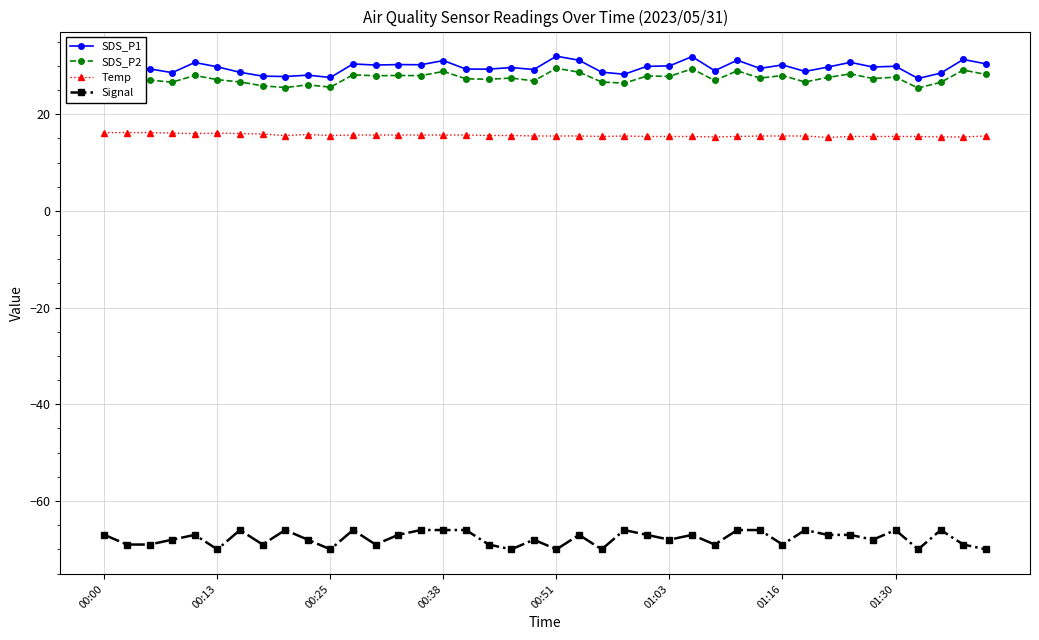

How many distinct data groups are displayed?

4